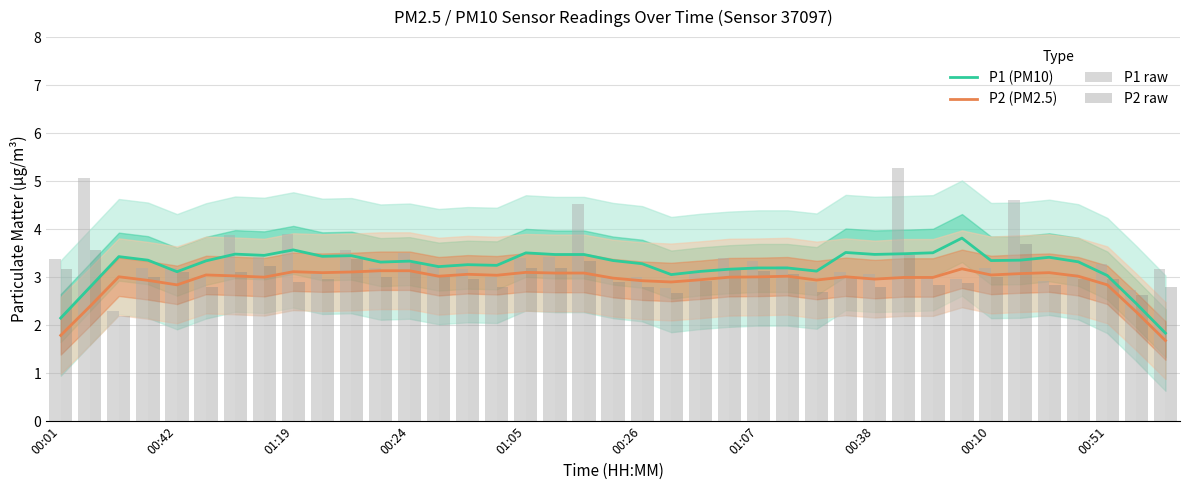

What are all the series names shown in the legend?

P1 (PM10), P2 (PM2.5), P1 raw, P2 raw